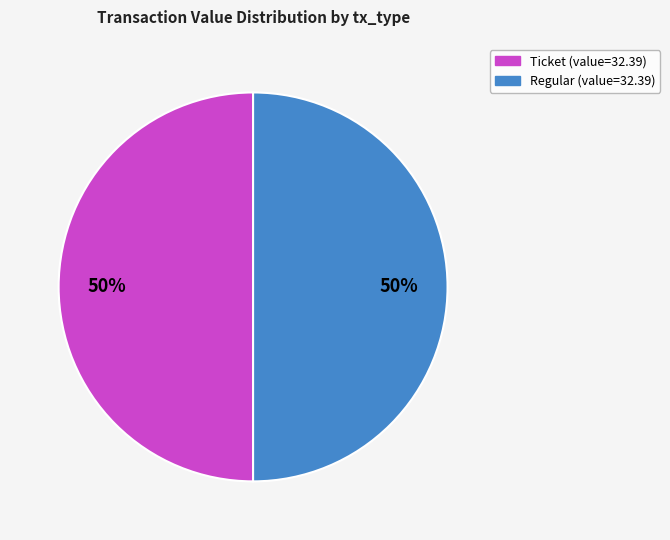

To the nearest percent, what is the average slice percentage?

50%